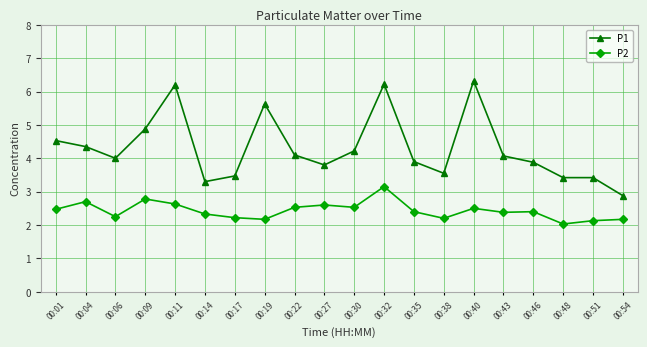

What is the lowest value of the P2 series?

2.0